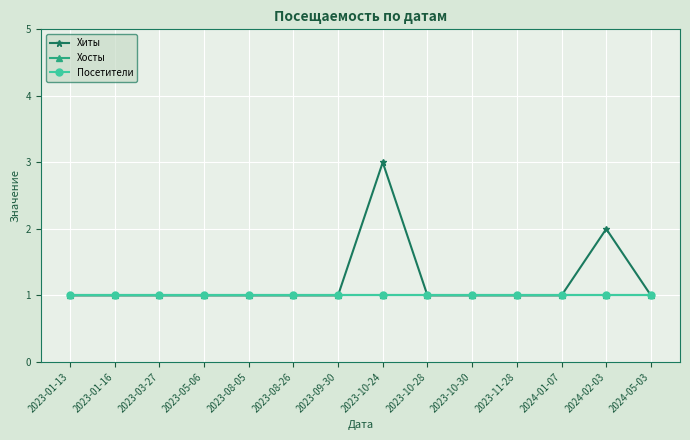

What is the label of the 7th point from the right?

2023-10-24